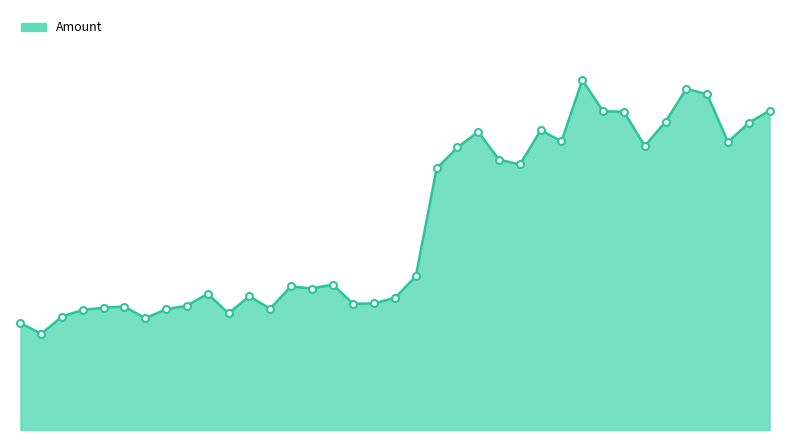

Reading left to right, extract all data points from this chart.

0.0	0.0	0.0	0.0	0.0	0.0	0.0	0.0	0.0	0.0	0.0	0.0	0.0	0.0	0.0	0.0	0.0	0.0	0.0	0.0	0.1	0.1	0.1	0.1	0.1	0.1	0.1	0.1	0.1	0.1	0.1	0.1	0.1	0.1	0.1	0.1	0.1